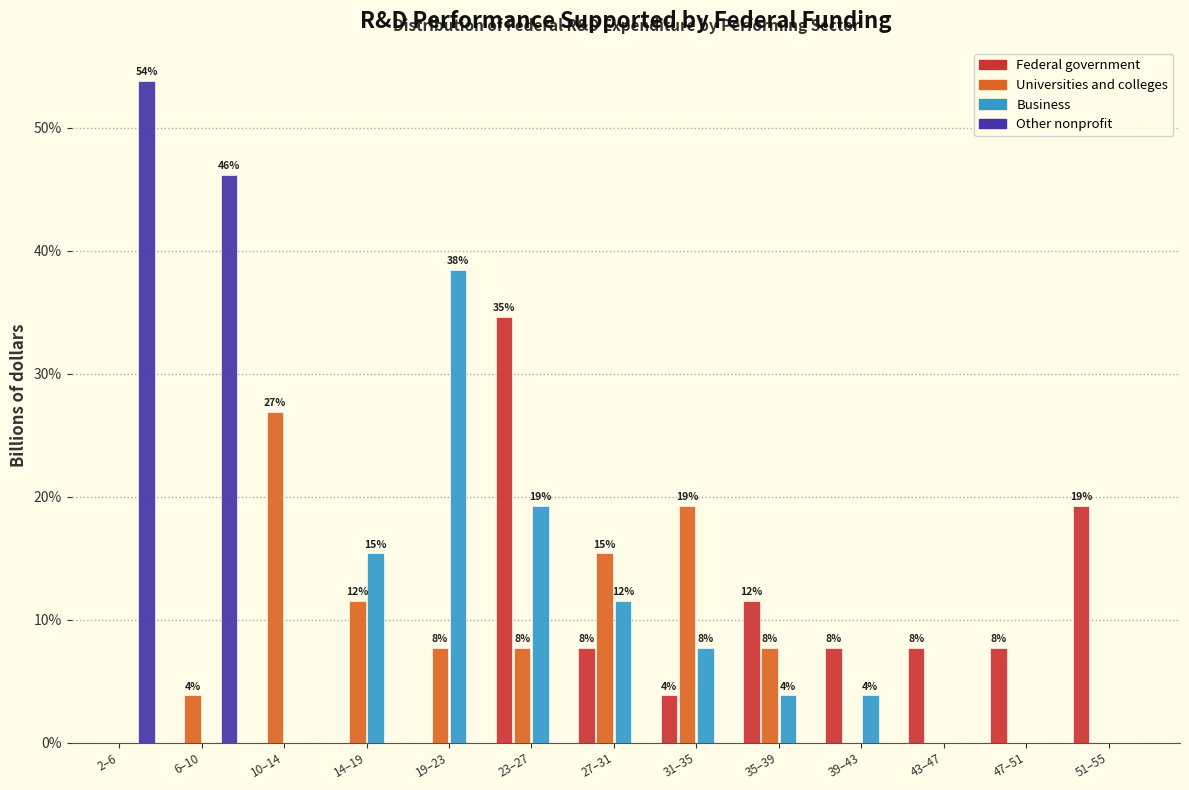

Between 6–10 and 51–55, which series saw the biggest shift?

Other nonprofit